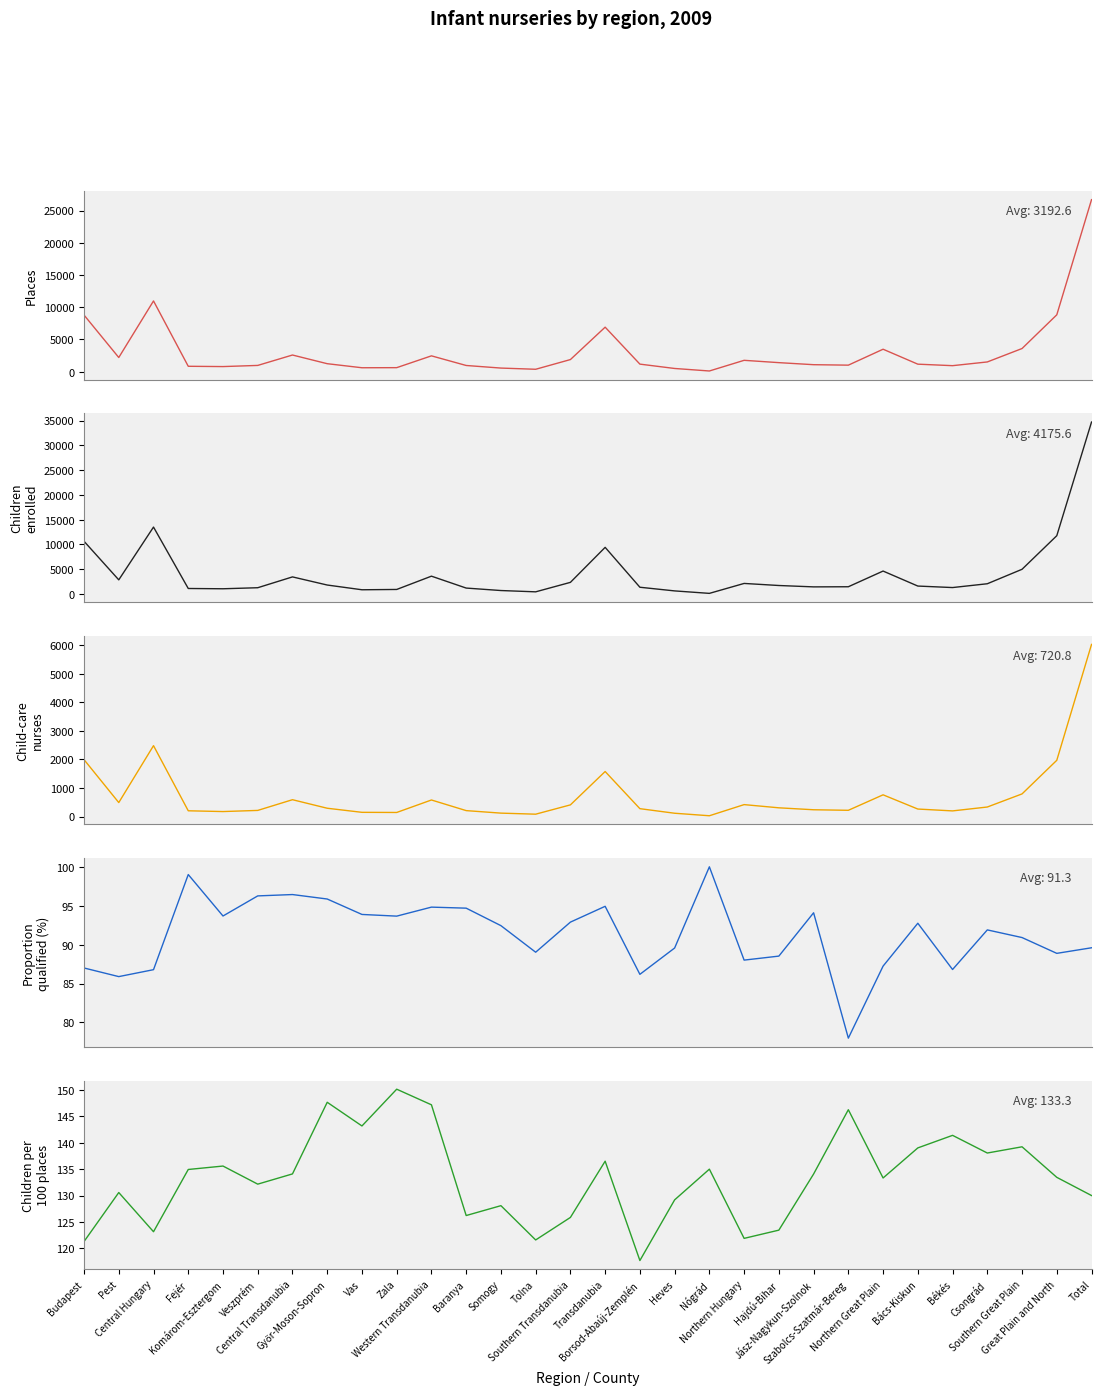

True or false: Places and Proportion qualified (%) cross at least once.

False